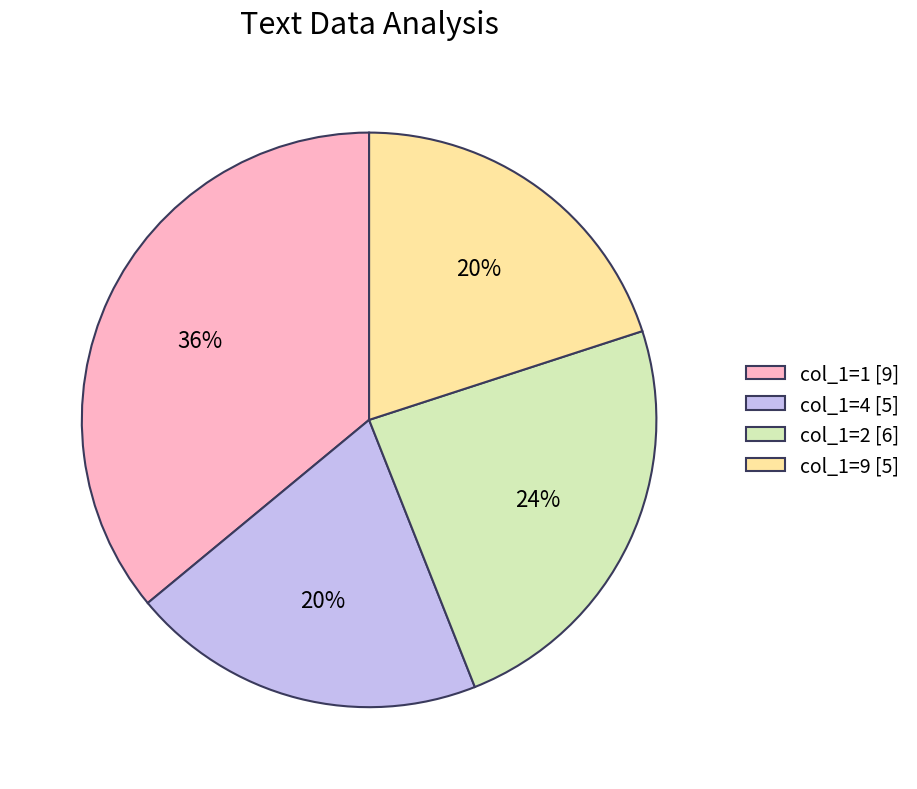

Combined, do col_1=9 [5] and col_1=1 [9] account for over 50%?

Yes